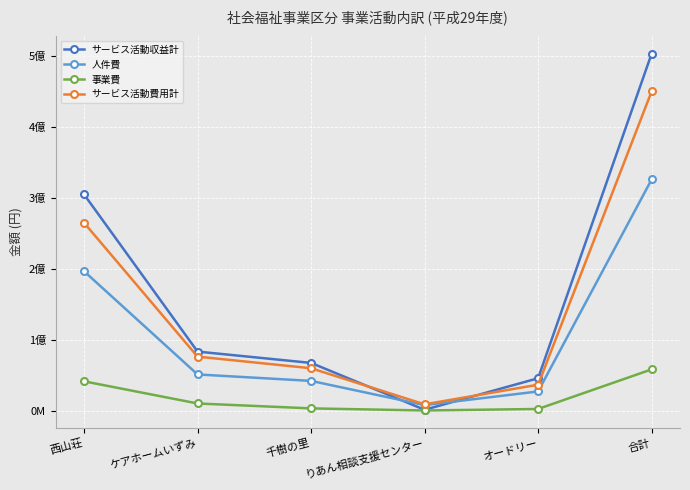

What are all the series names shown in the legend?

サービス活動収益計, 人件費, 事業費, サービス活動費用計